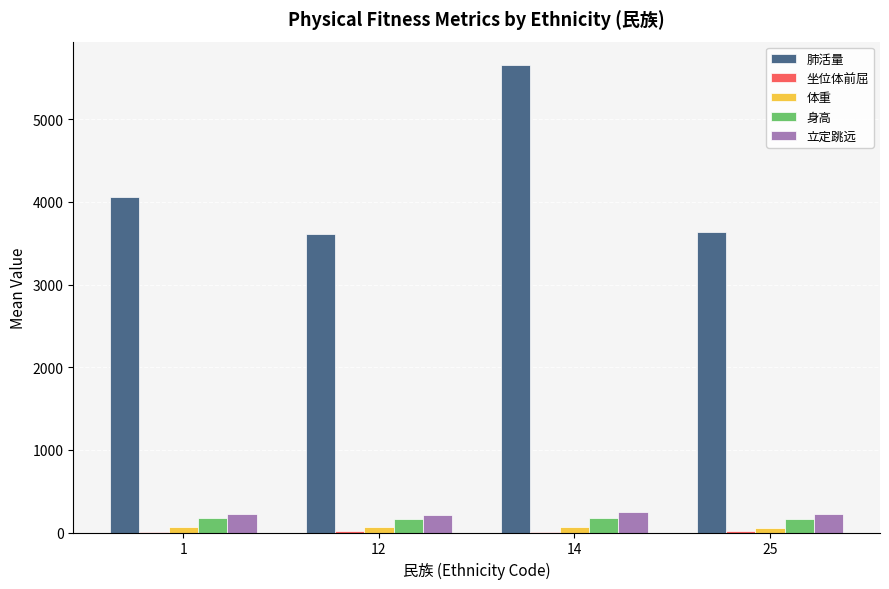

What is the greatest value displayed?

5657.0